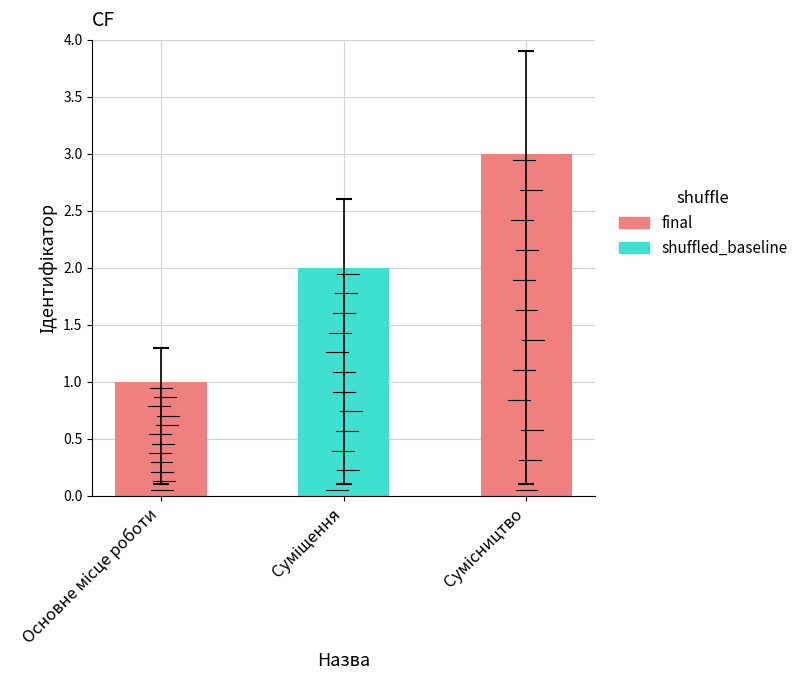

What is the difference between the maximum and minimum values?

2